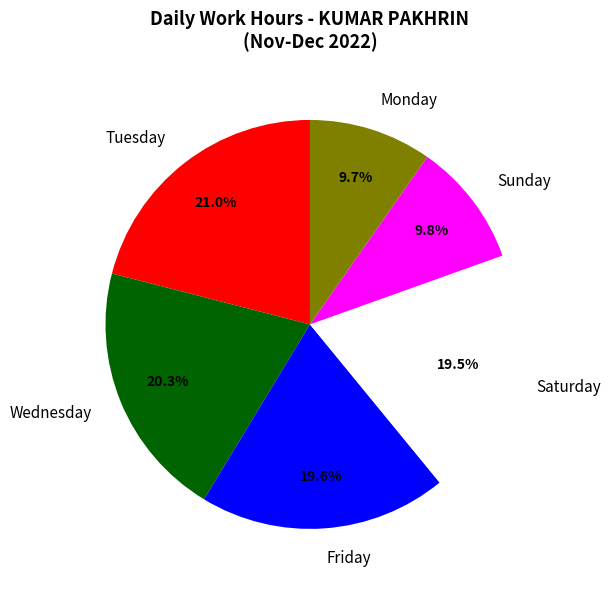

Does Wednesday represent more than half of the total?

No